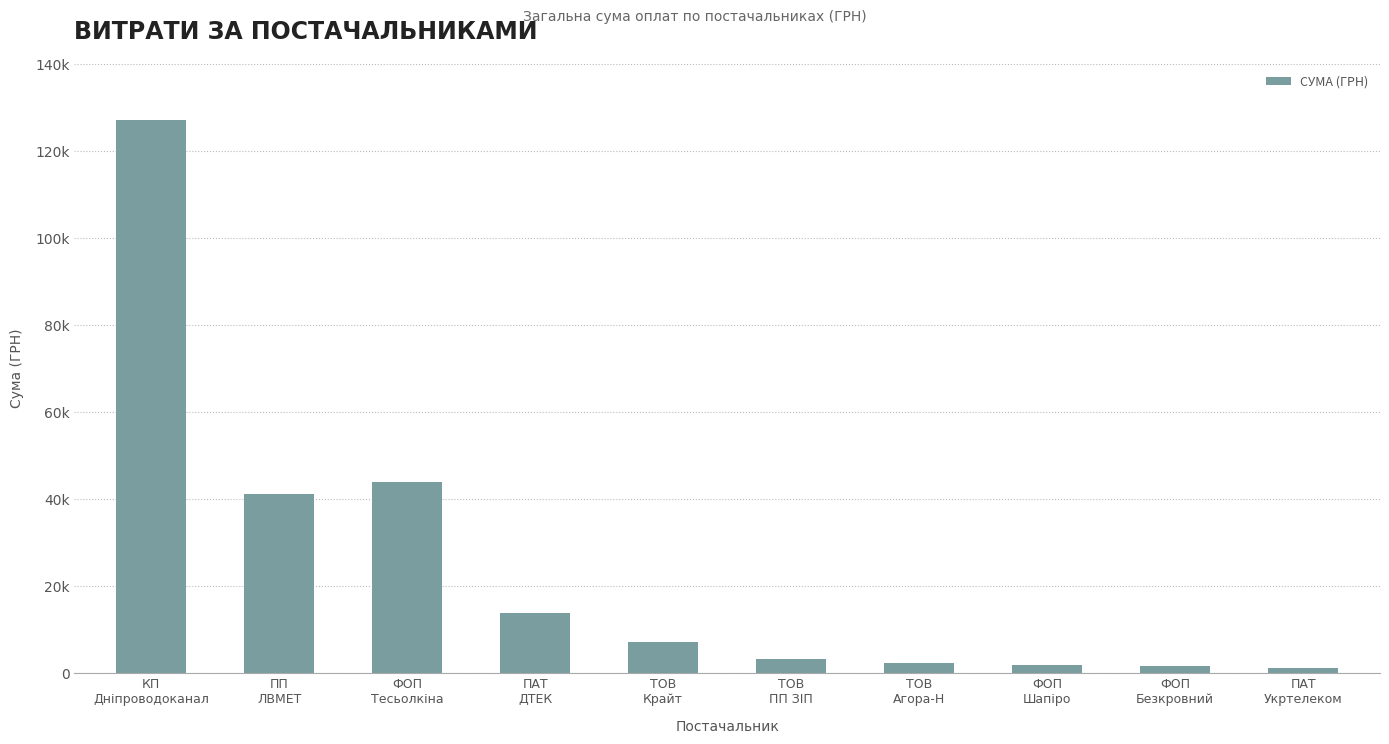

Which has a higher value, ПП
ЛВМЕТ or ТОВ
Крайт?

ПП
ЛВМЕТ